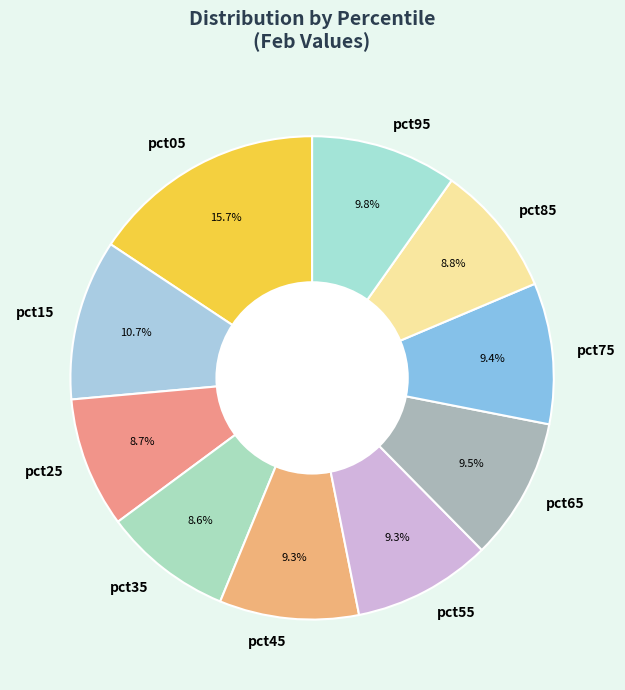

To the nearest percent, what is the average slice percentage?

10%